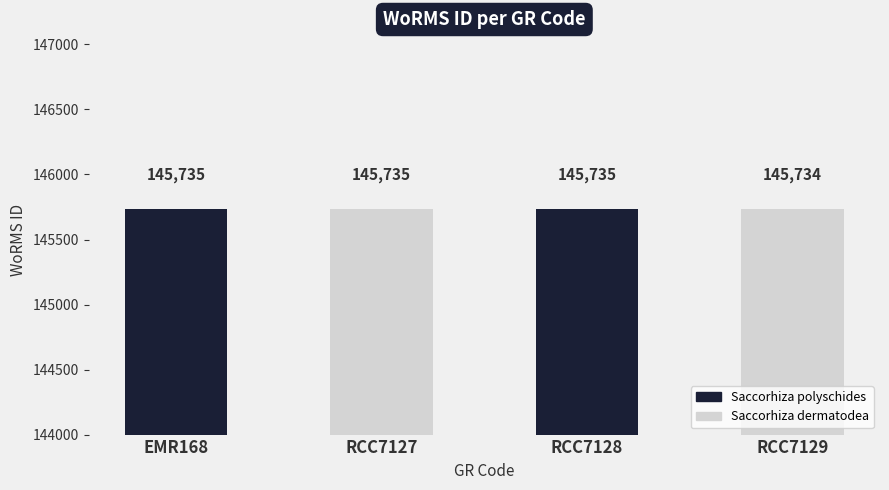

How many bars are there in total?

4